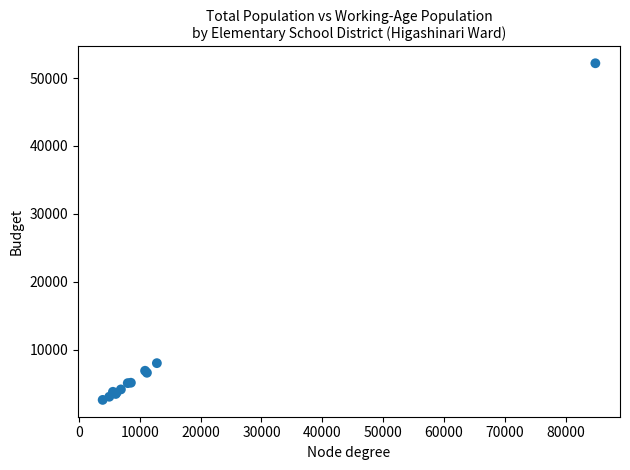

What Y value in the scatter plot is closest to 27377?

7991